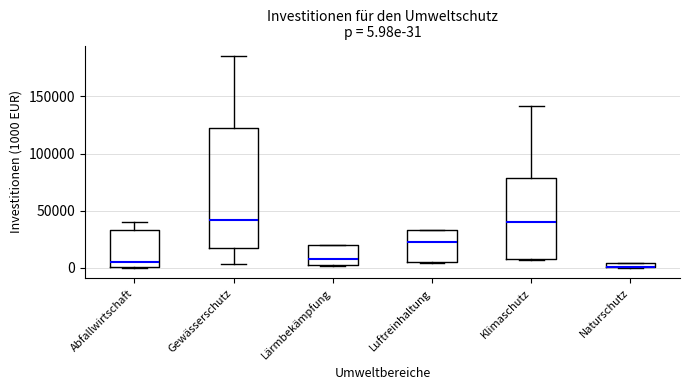

Comparing the boxes themselves (not the whiskers), which one is the tallest?

Gewässerschutz